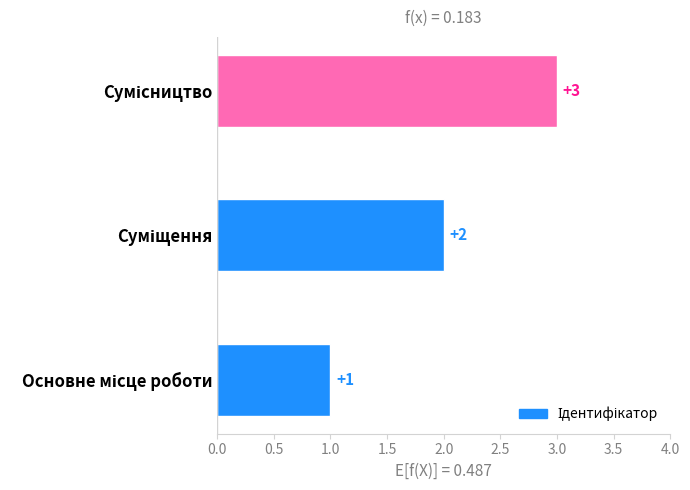

Count the number of categories in the chart.

3